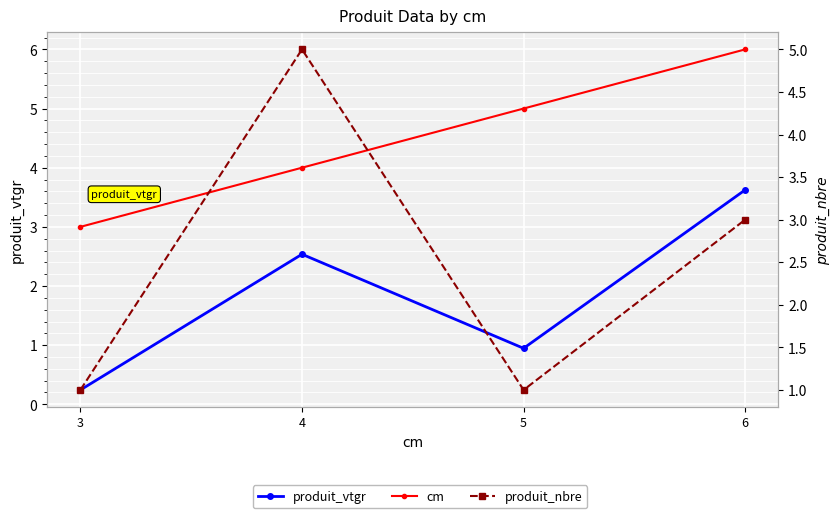

Reading left to right, list all the values displayed in this chart.

produit_vtgr: 0.2	2.5	0.9	3.6
cm: 3.0	4.0	5.0	6.0
produit_nbre: 1.0	5.0	1.0	3.0